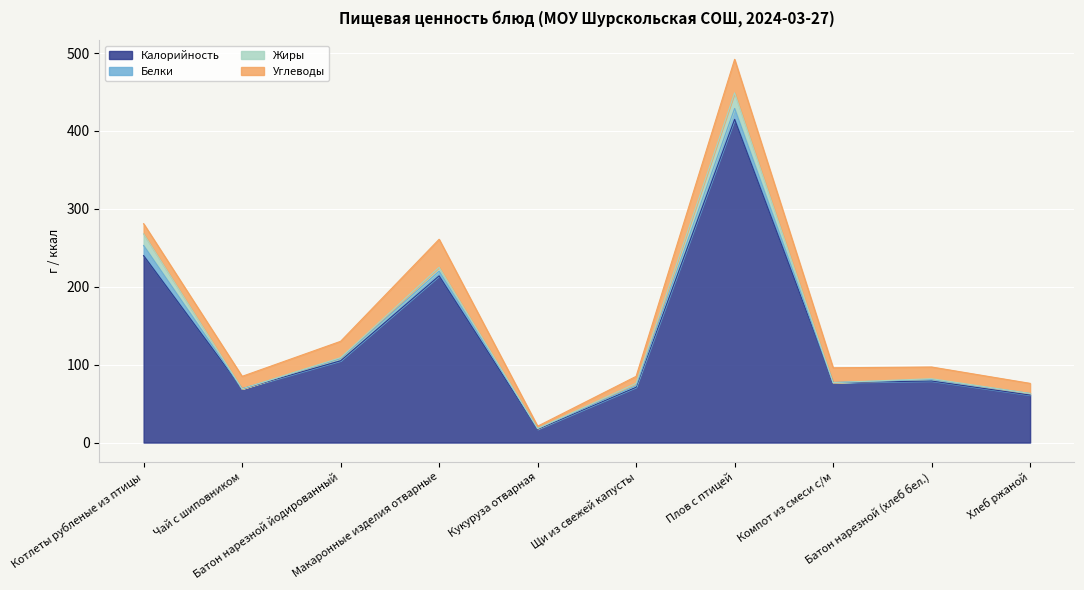

What are all the series names shown in the legend?

Калорийность, Белки, Жиры, Углеводы